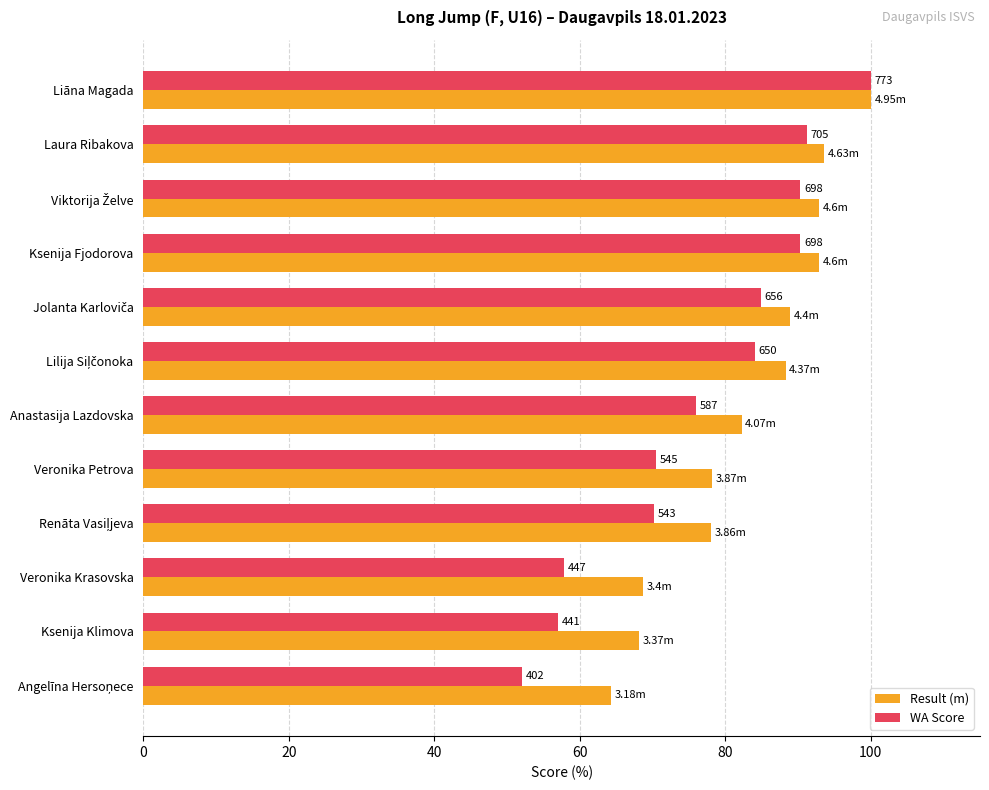

What are all the series names shown in the legend?

Result (m), WA Score